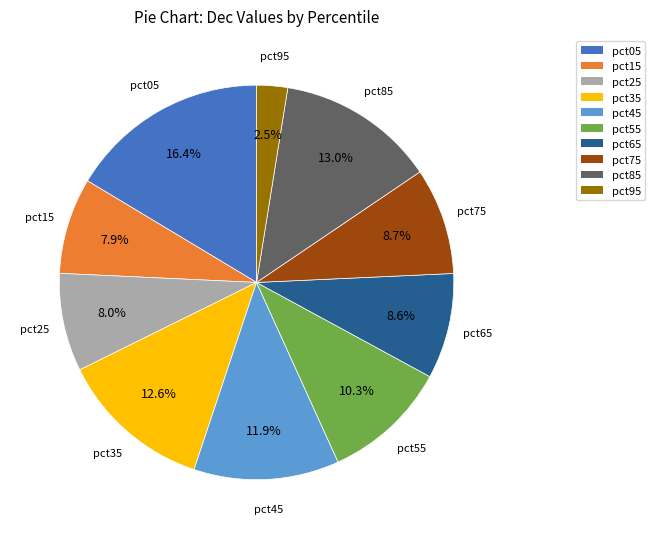

True or false: pct05 accounts for 16% of the total.

True